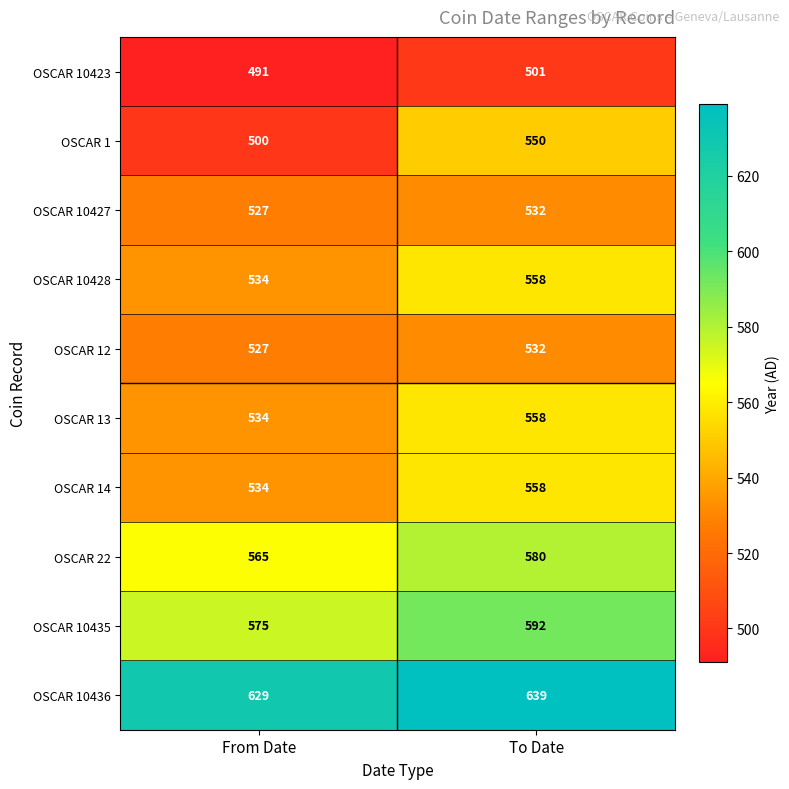

Read the OSCAR 14 value at To Date.

558